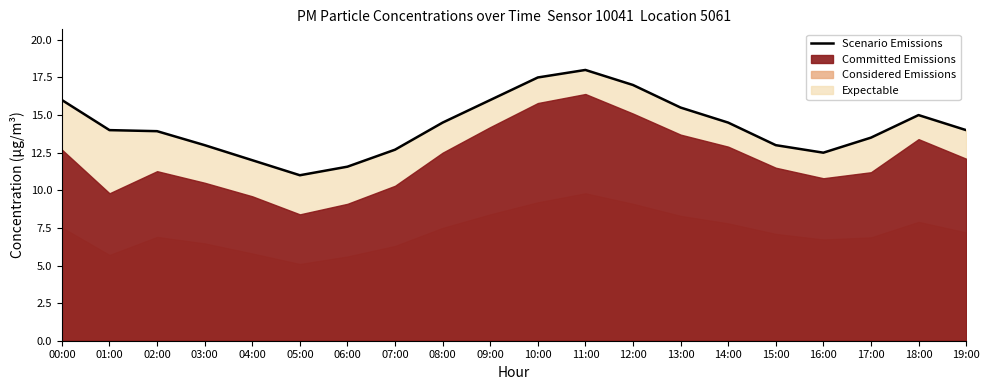

Reading left to right, transcribe all the data shown in this chart.

16.0	14.0	13.9	13.0	12.0	11.0	11.6	12.7	14.5	16.0	17.5	18.0	17.0	15.5	14.5	13.0	12.5	13.5	15.0	14.0